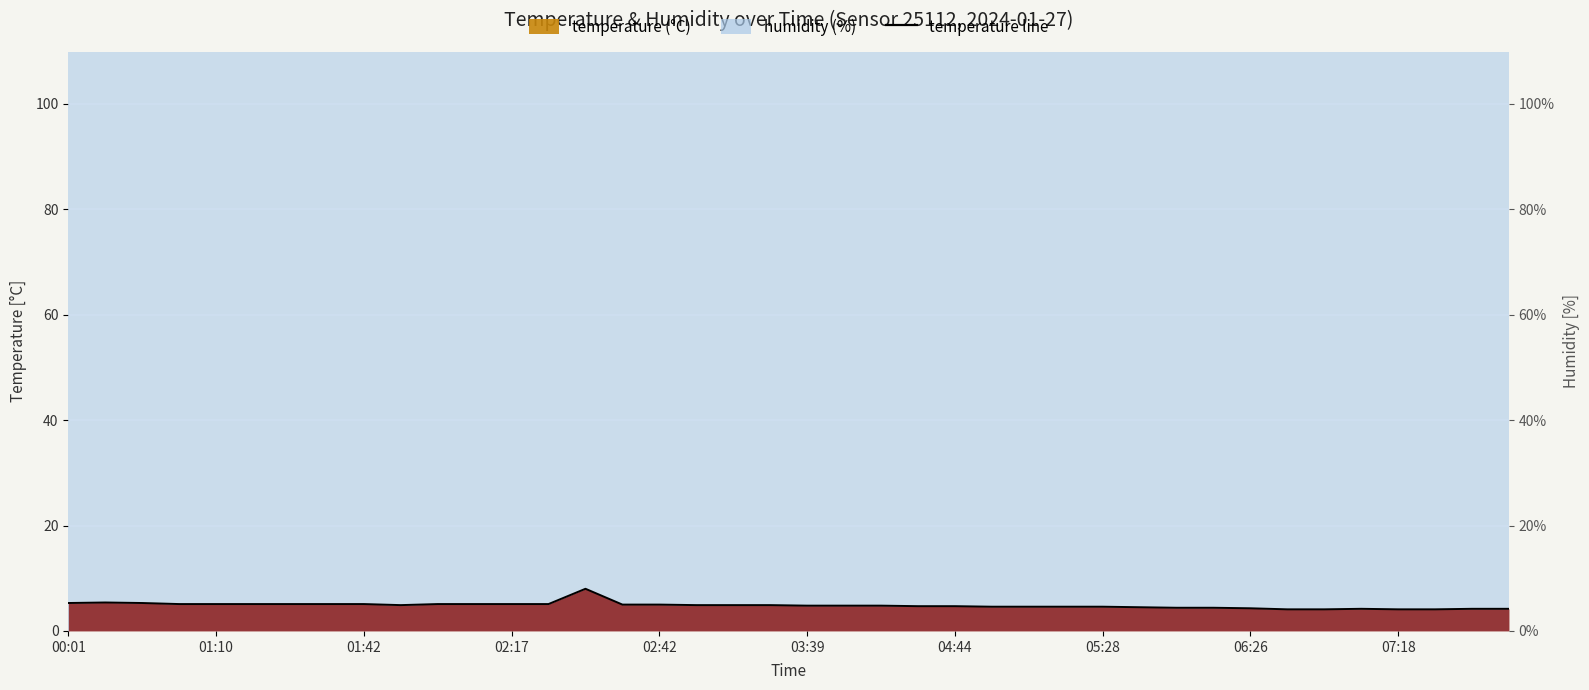

How many lines are shown in the chart?

1